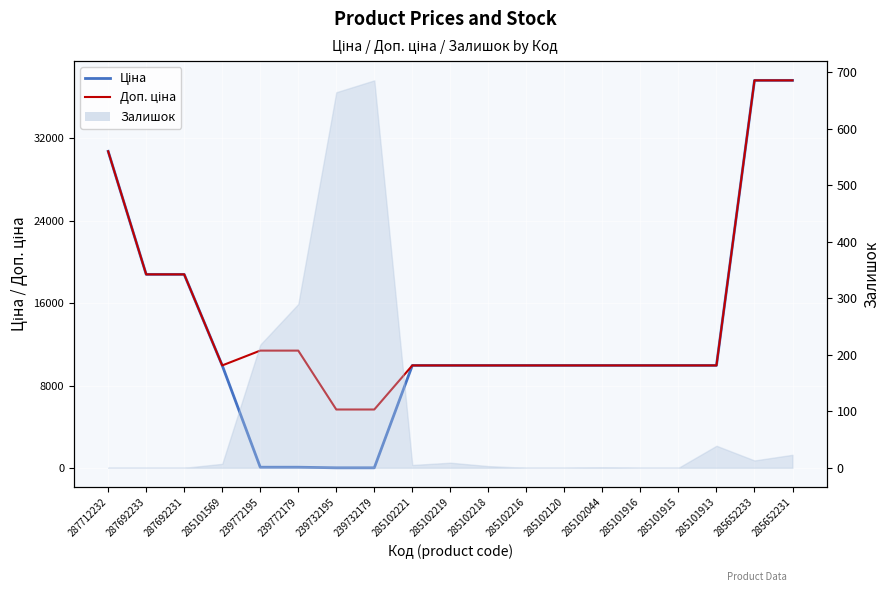

Reading left to right, extract all data points from this chart.

Ціна: 30717.1	18796.8	18796.8	9975.0	114.1	114.1	57.0	57.0	9975.0	9975.0	9975.0	9975.0	9975.0	9975.0	9975.0	9975.0	9975.0	37593.6	37593.6
Доп. ціна: 30717.1	18796.8	18796.8	9975.0	11410.0	11410.0	5705.0	5705.0	9975.0	9975.0	9975.0	9975.0	9975.0	9975.0	9975.0	9975.0	9975.0	37593.6	37593.6